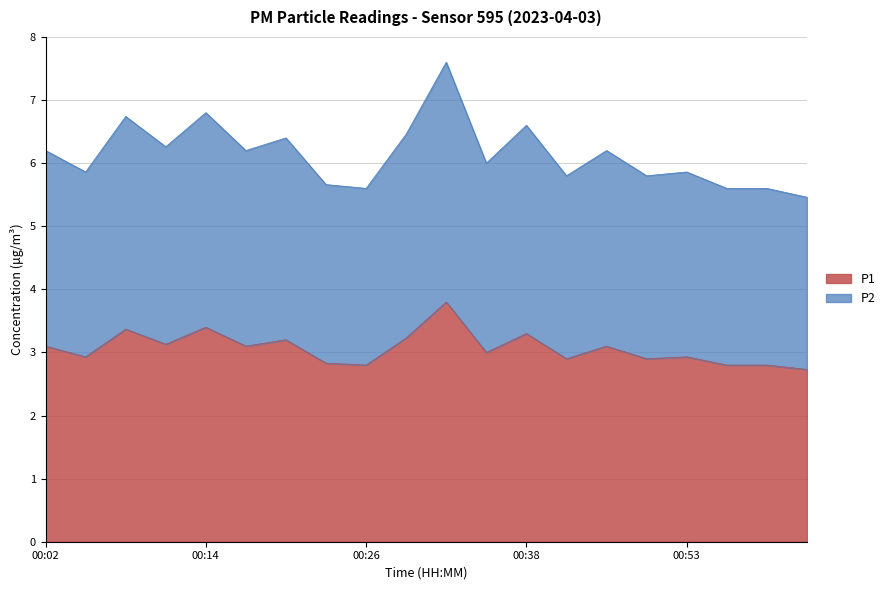

Which series changed the most between 00:53 and 01:03?

P2